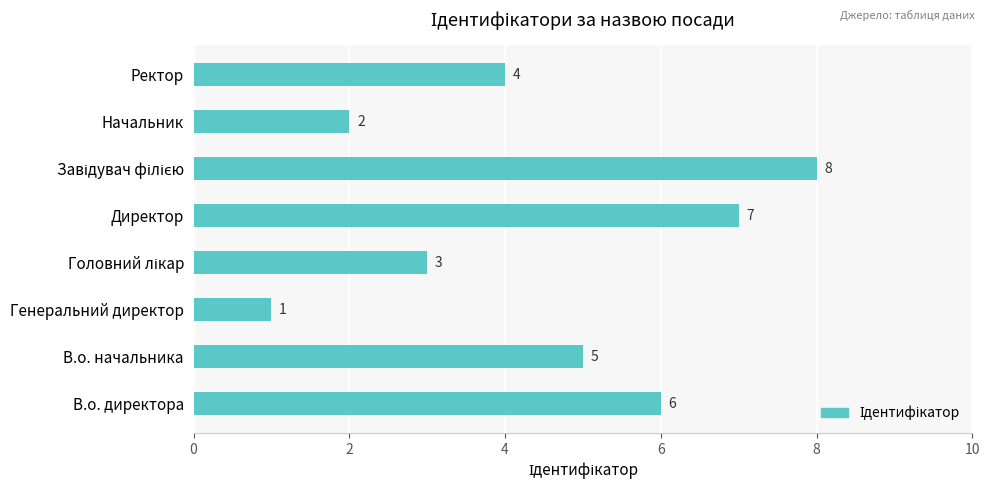

Reading bottom to top, extract all data points from this chart.

6	5	1	3	7	8	2	4